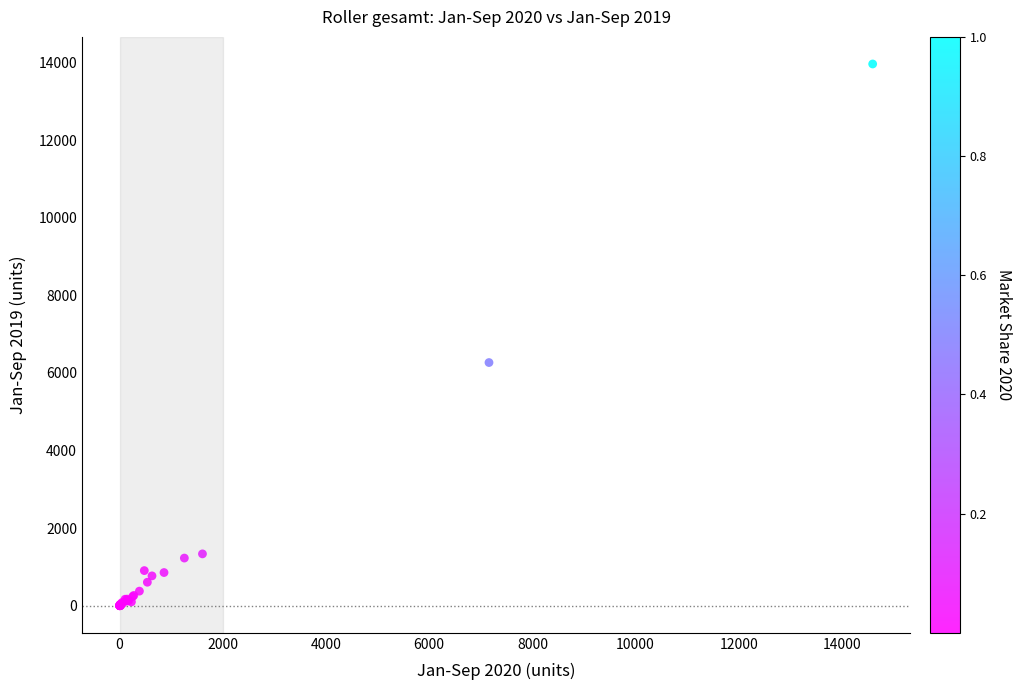

What Y value in the scatter plot is closest to 6979?

6266